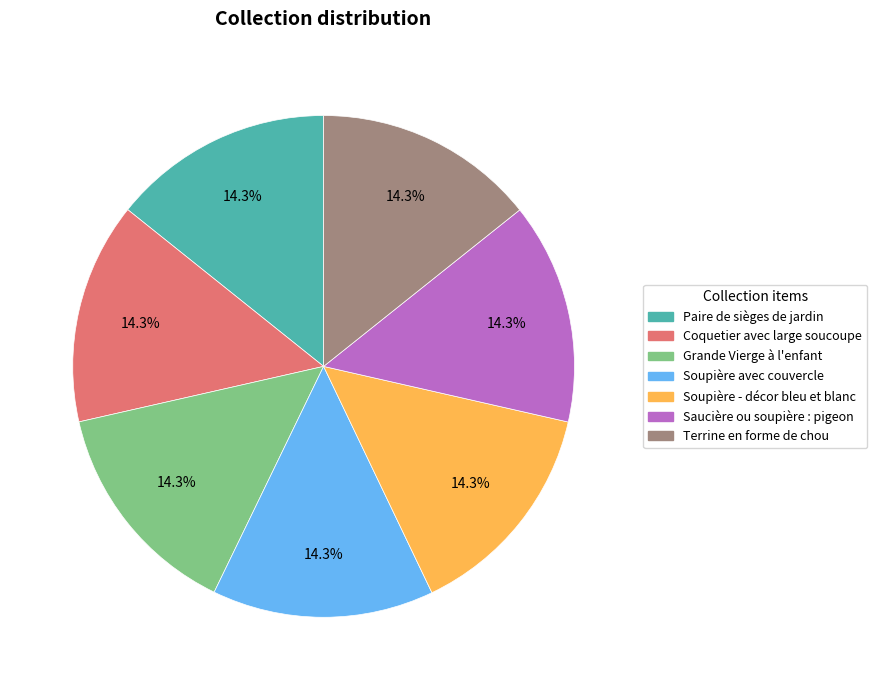

The Grande Vierge à l'enfant slice represents 14% of the pie. True or false?

True